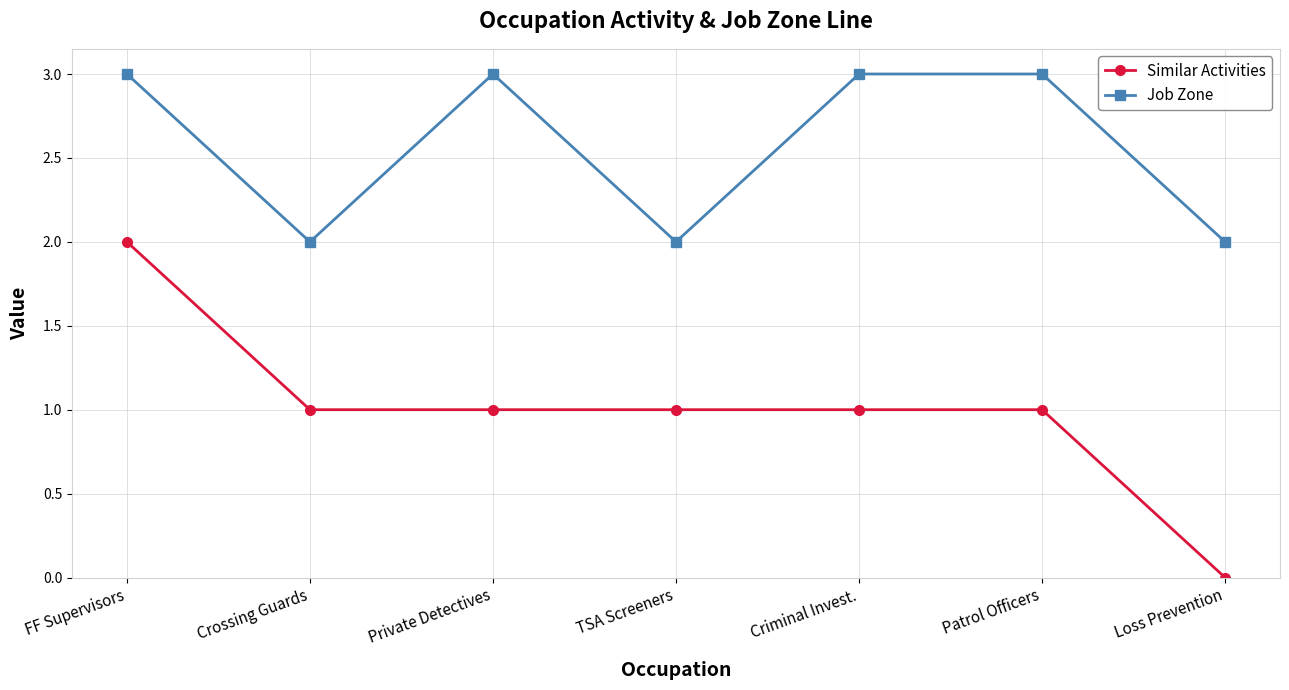

How many distinct data groups are displayed?

2